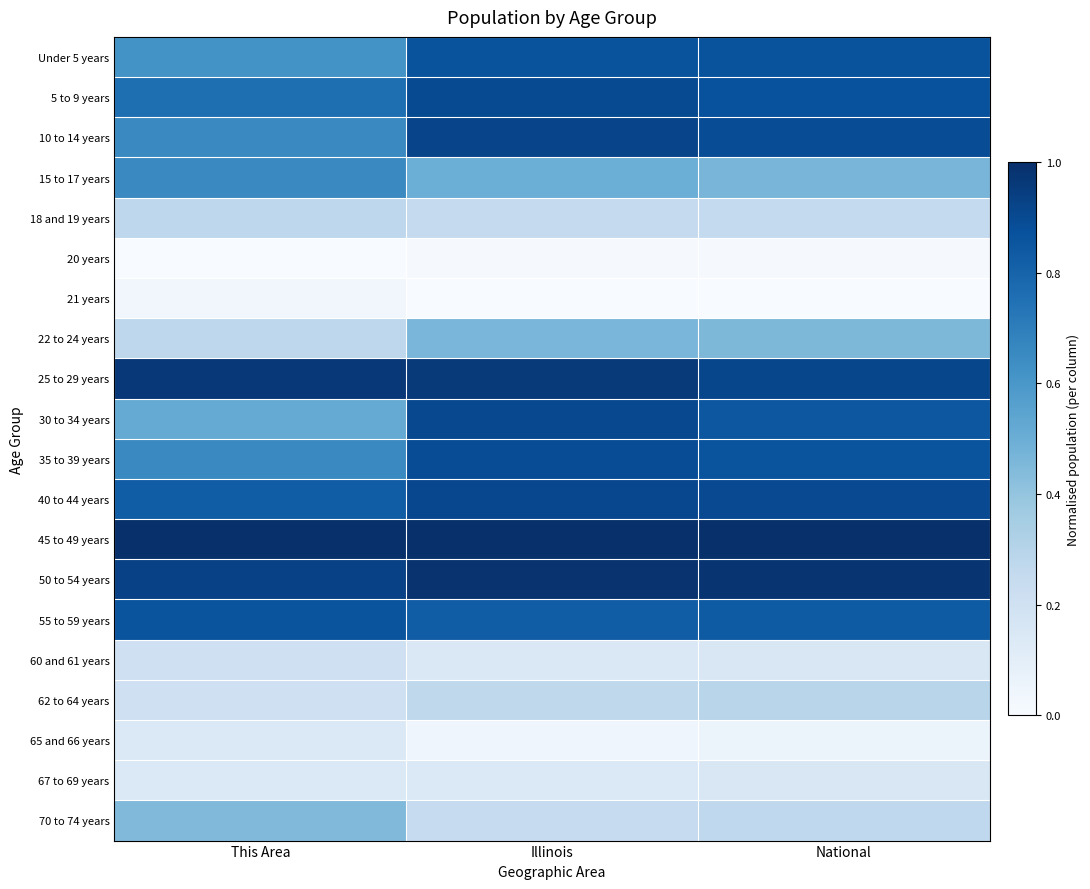

List the series in order of their peak value, highest first.

45 to 49 years, 50 to 54 years, 25 to 29 years, 10 to 14 years, 40 to 44 years, 30 to 34 years, 5 to 9 years, 35 to 39 years, Under 5 years, 55 to 59 years, 15 to 17 years, 22 to 24 years, 70 to 74 years, 62 to 64 years, 18 and 19 years, 60 and 61 years, 67 to 69 years, 65 and 66 years, 21 years, 20 years